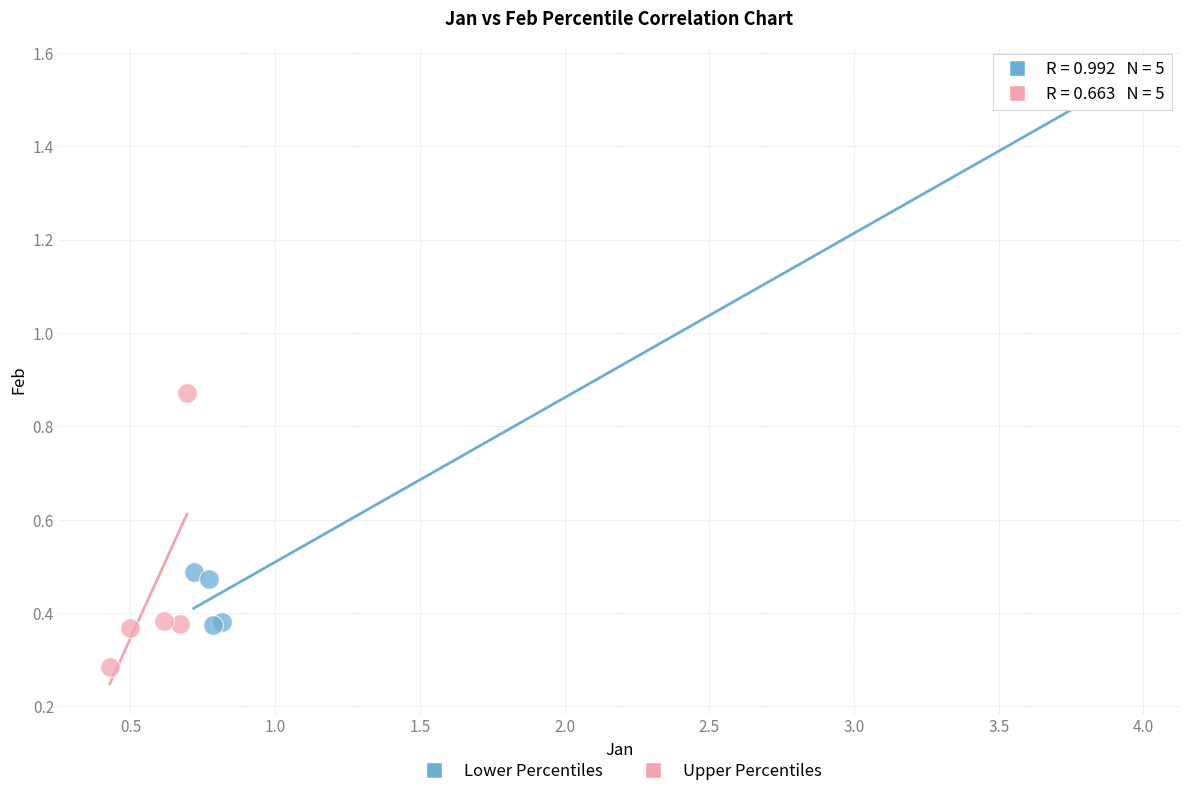

Which series has the largest Y range (max minus min)?

Lower Percentiles